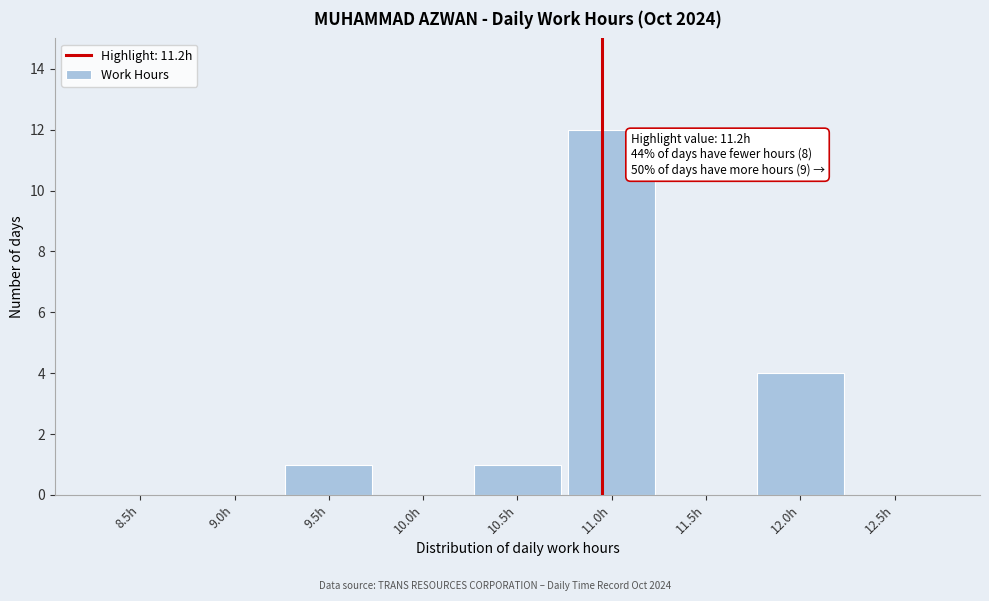

Reading left to right, extract all data points from this chart.

8.5h=0	9.0h=0	9.5h=1	10.0h=0	10.5h=1	11.0h=12	11.5h=0	12.0h=4	12.5h=0